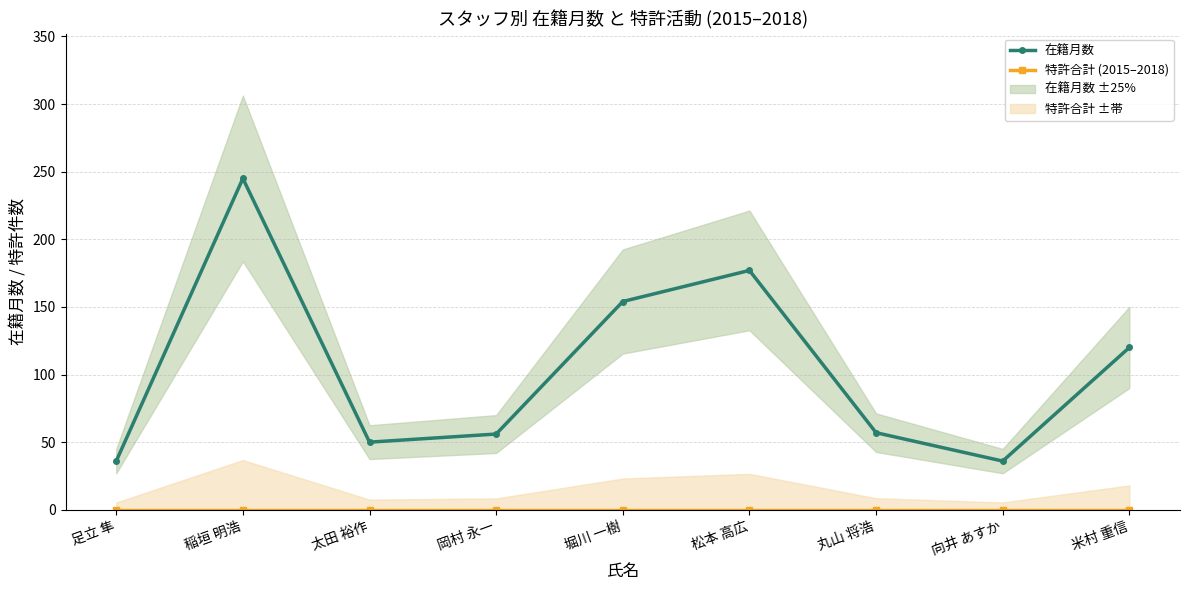

Between 堀川 一樹 and 松本 高広, which is larger?

松本 高広